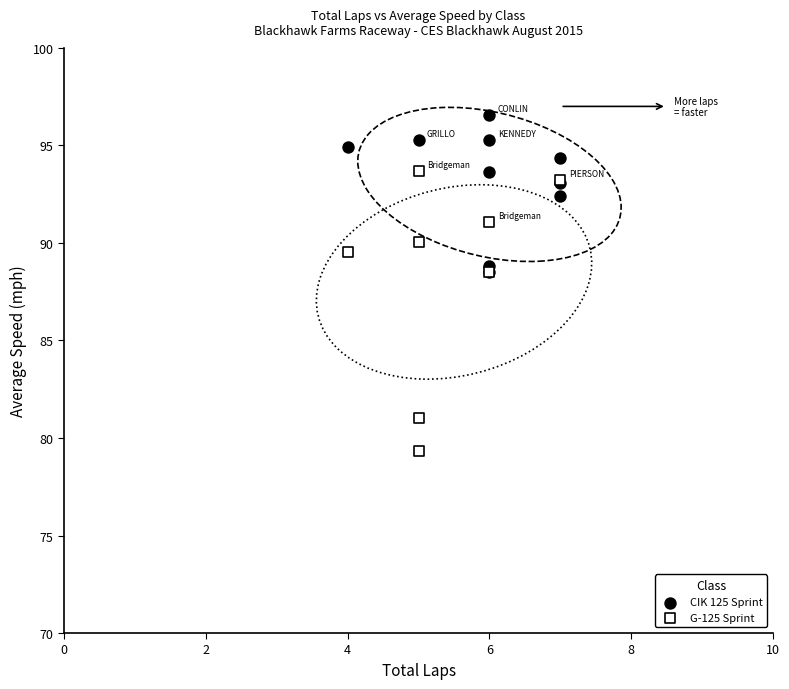

Which series has the widest spread of Y values?

G-125 Sprint